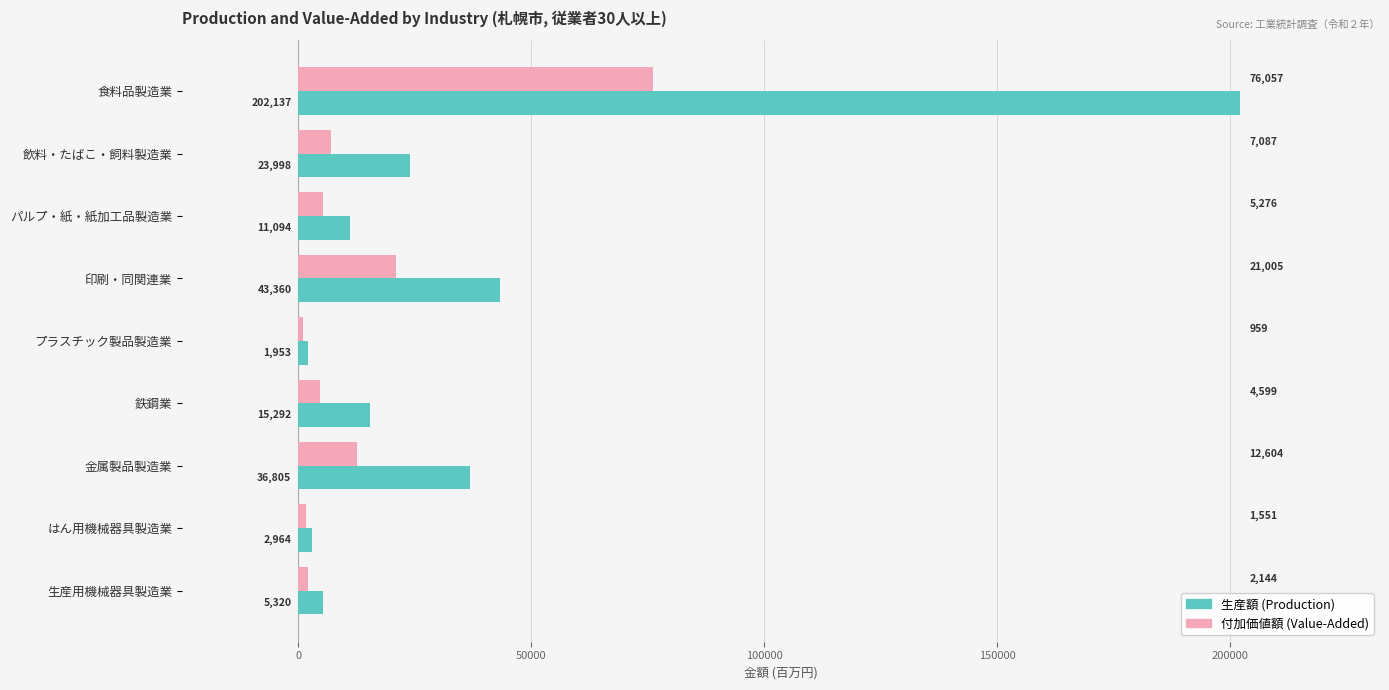

List the series in order of their overall mean, highest first.

生産額 (Production), 付加価値額 (Value-Added)